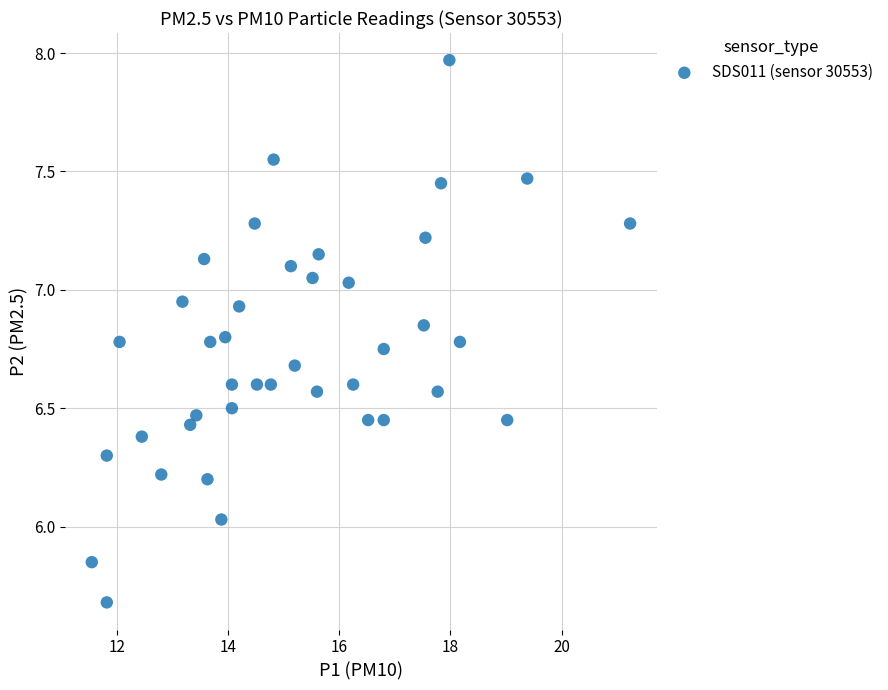

What is the range of X values (max minus min)?

9.7